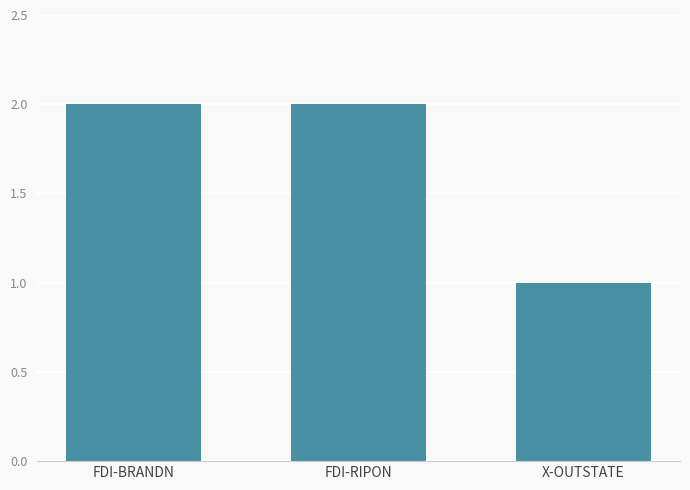

What is the sum of all values?

5